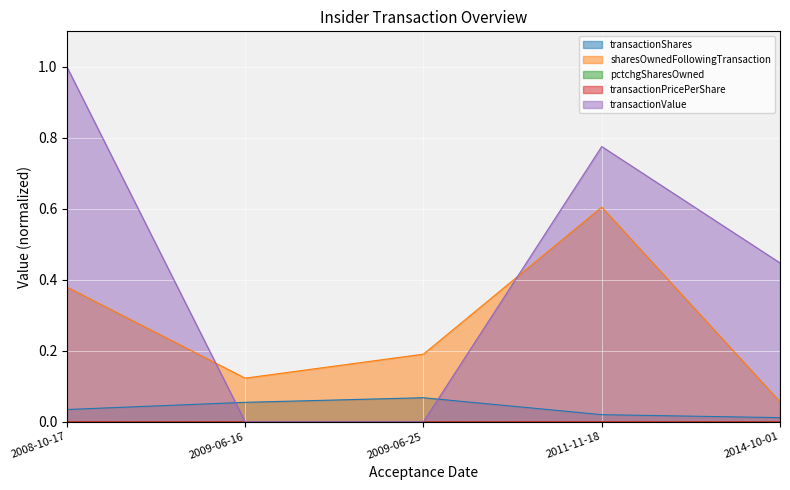

Which has a higher value, 2014-10-01 or 2008-10-17?

2008-10-17